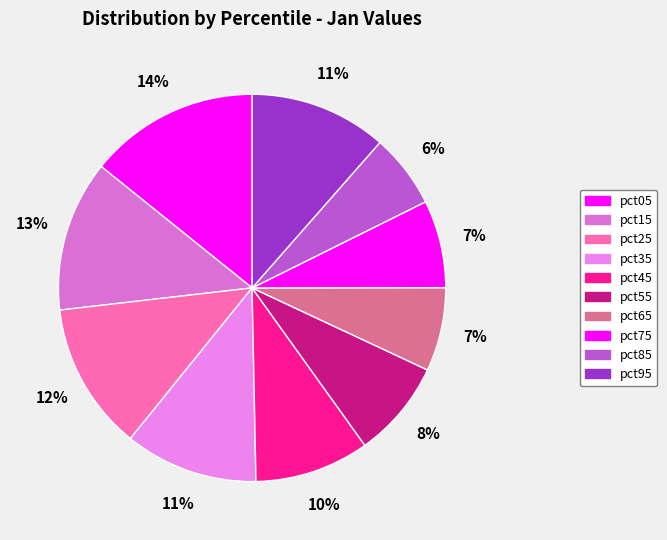

True or false: pct05 accounts for 14% of the total.

True